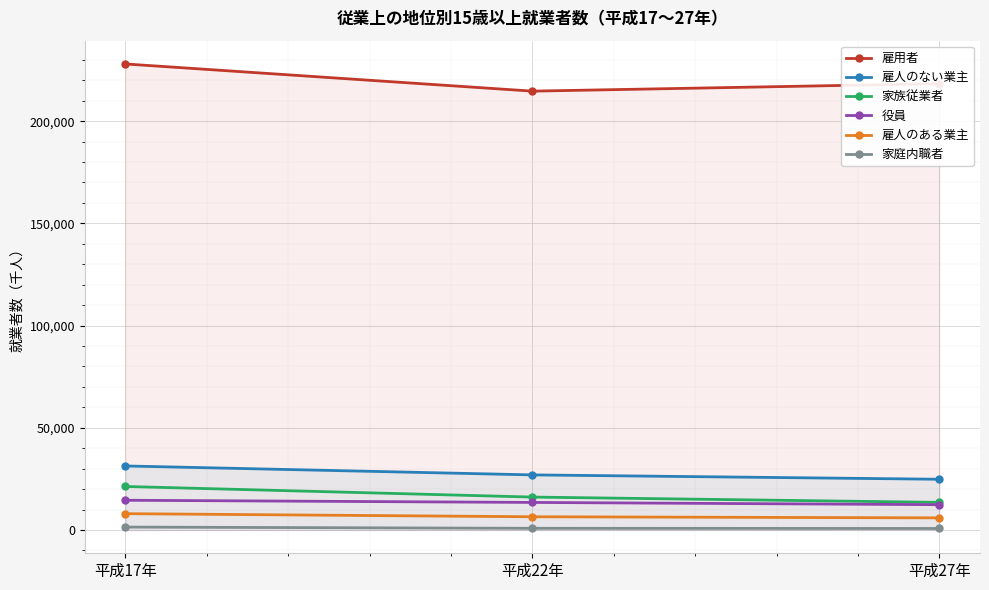

What is the sum of all 雇人のある業主 values?

20366